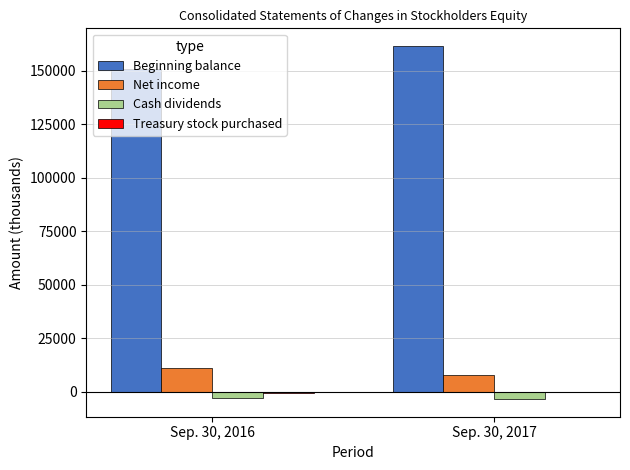

Which series has the widest spread of values?

Beginning balance